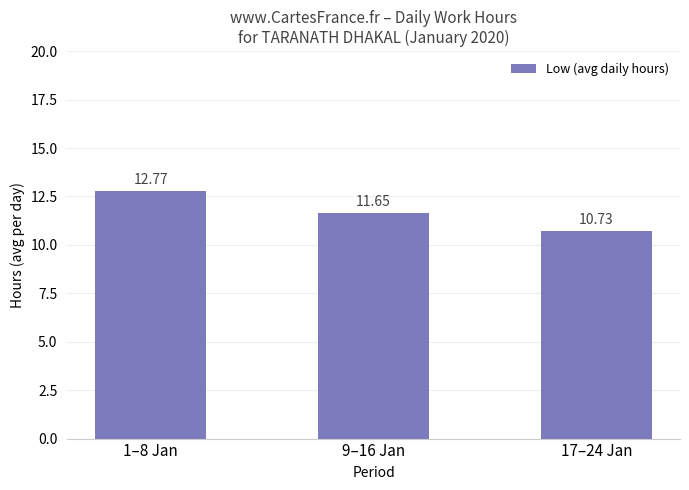

Between 1–8 Jan and 17–24 Jan, which is larger?

1–8 Jan